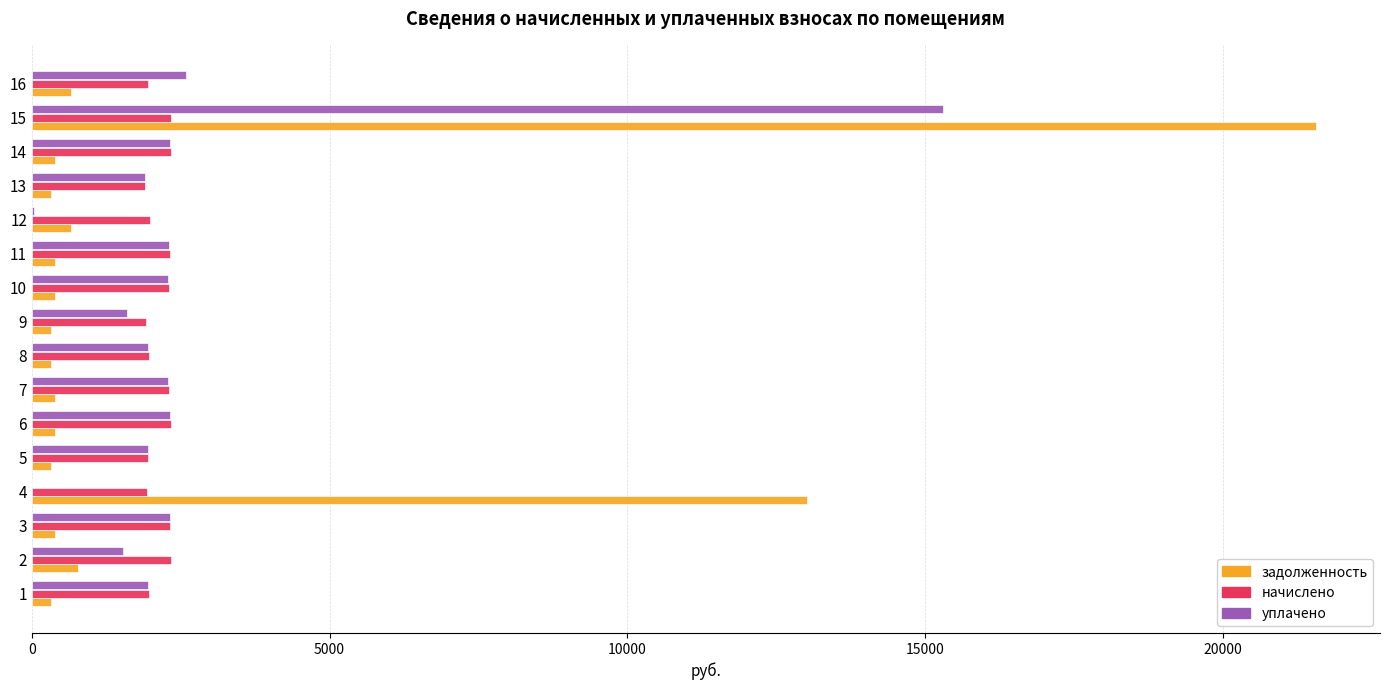

What is the sum of all начислено values?

34208.9